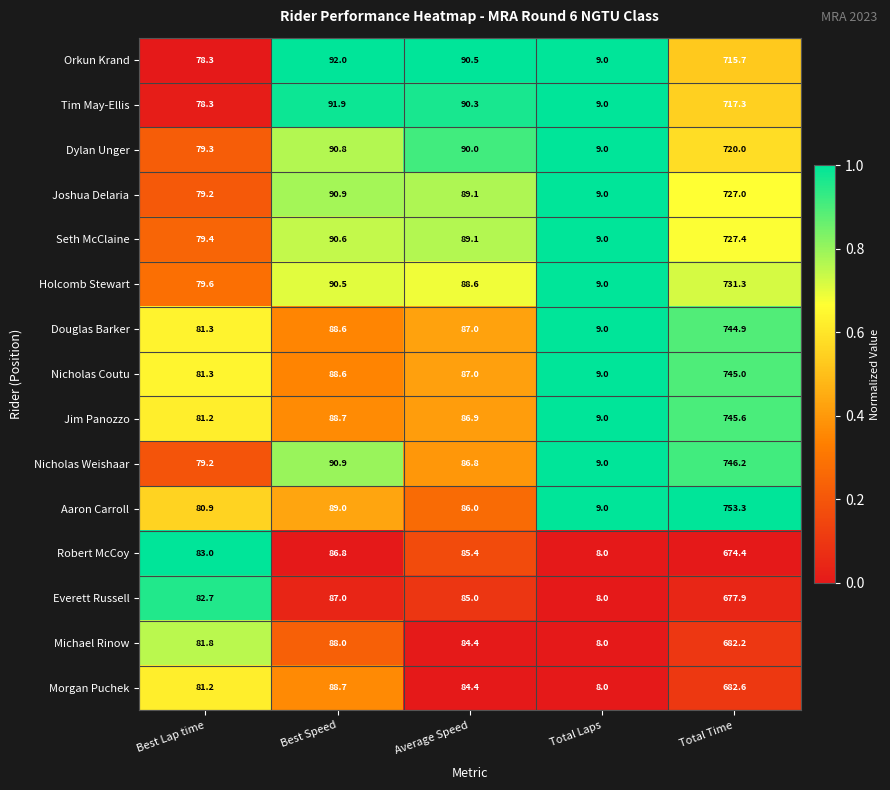

Between Best Speed and Average Speed, which series saw the biggest shift?

Morgan Puchek